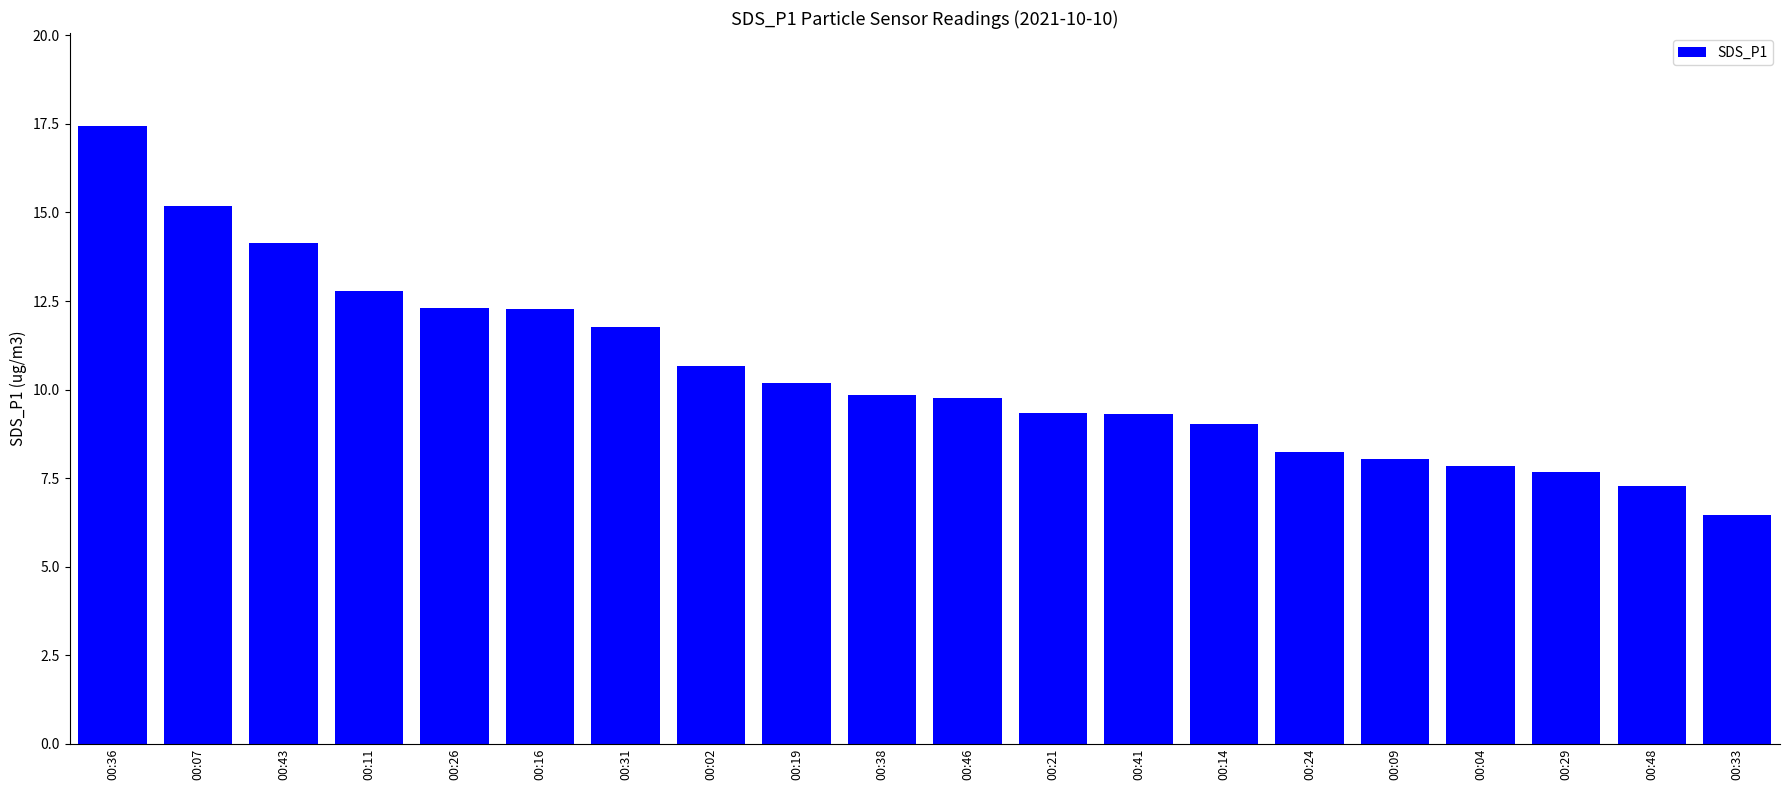

Does the chart contain stacked bars?

No